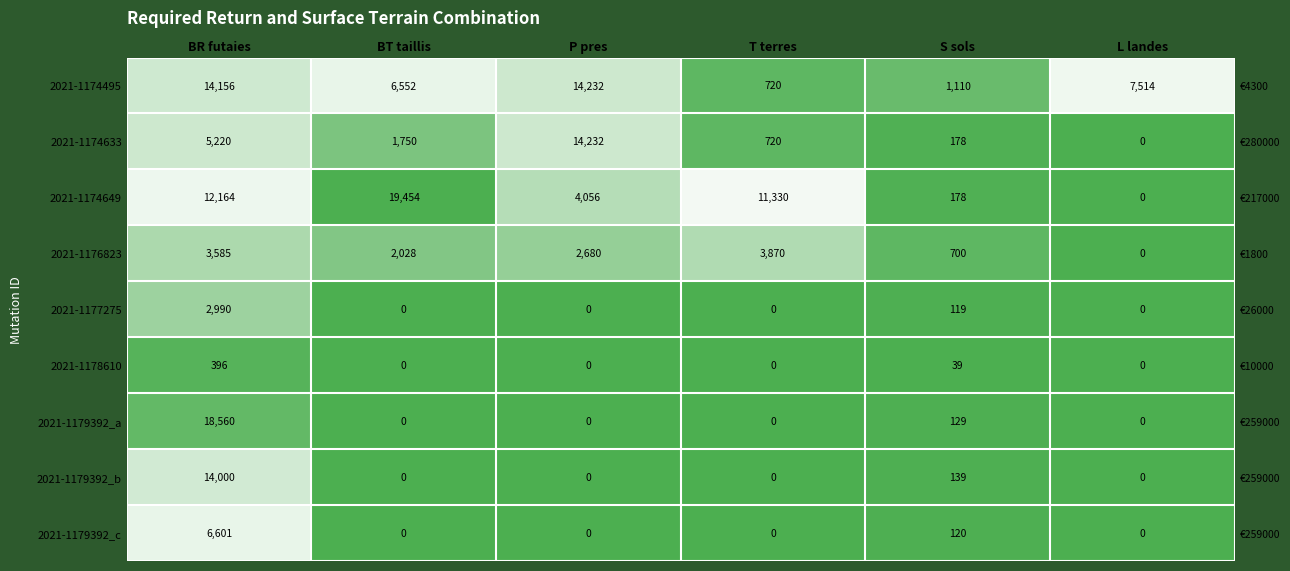

What is the difference between the highest and lowest values at T terres?

11330